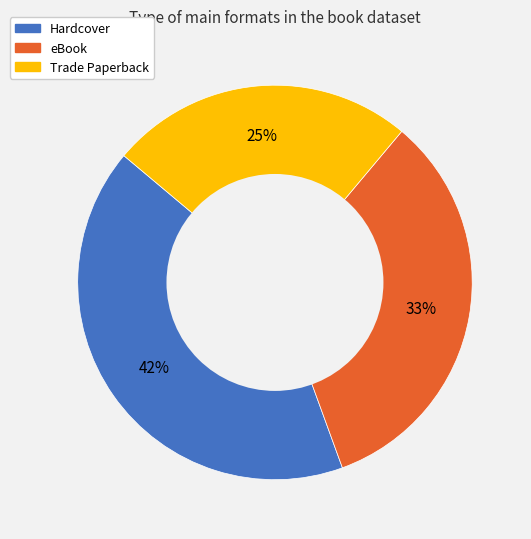

Count the number of slices in the pie.

3